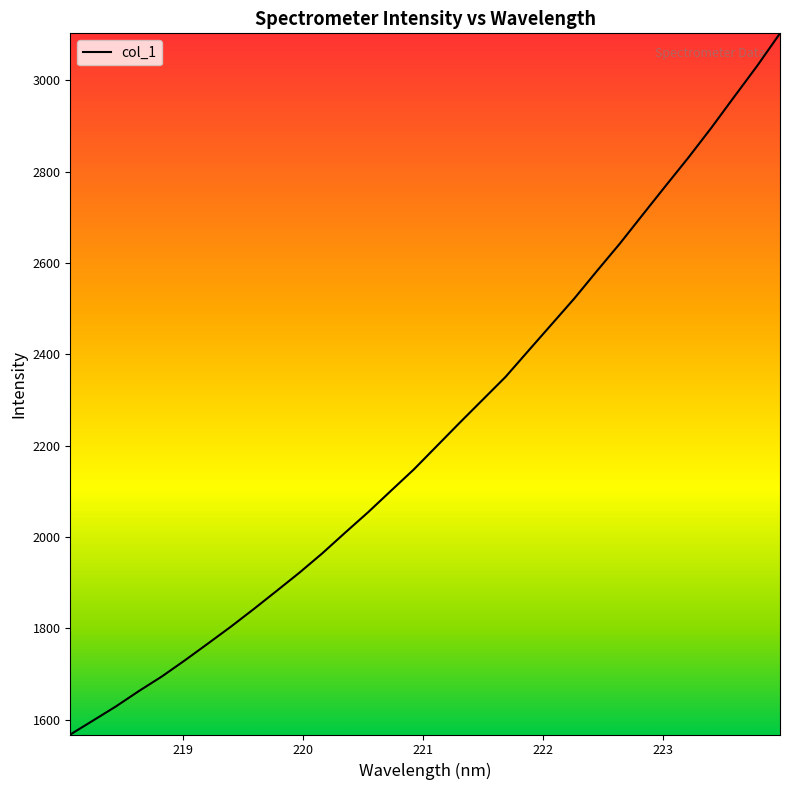

What is the difference between the maximum and minimum values?

1535.5